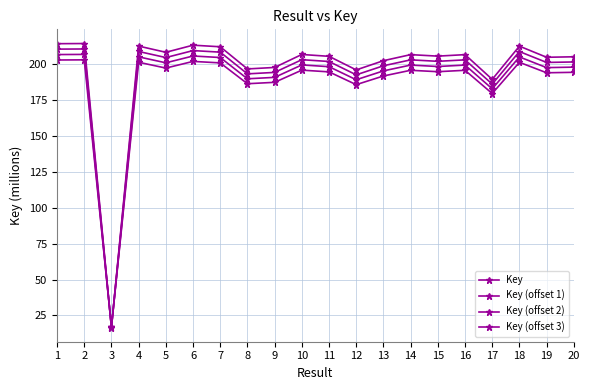

Is this an area chart (filled region under the line)?

No